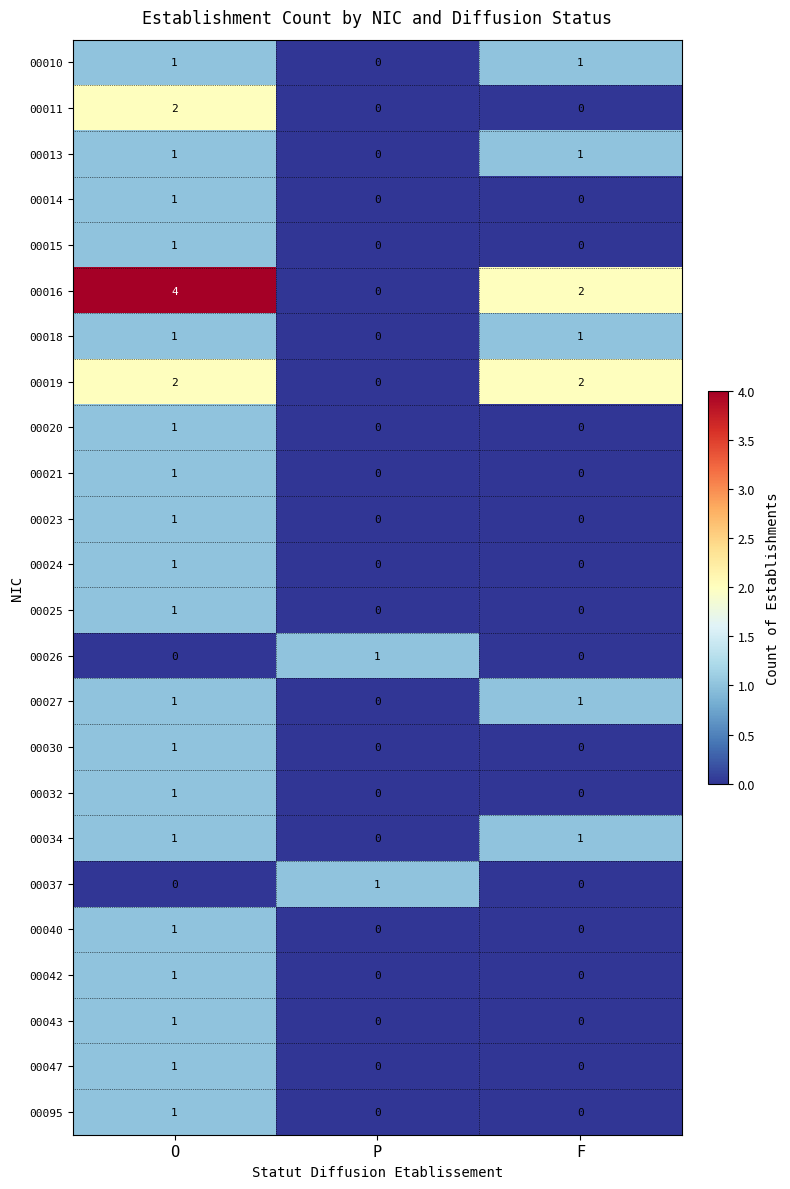

Which series has the largest total across all categories?

00016